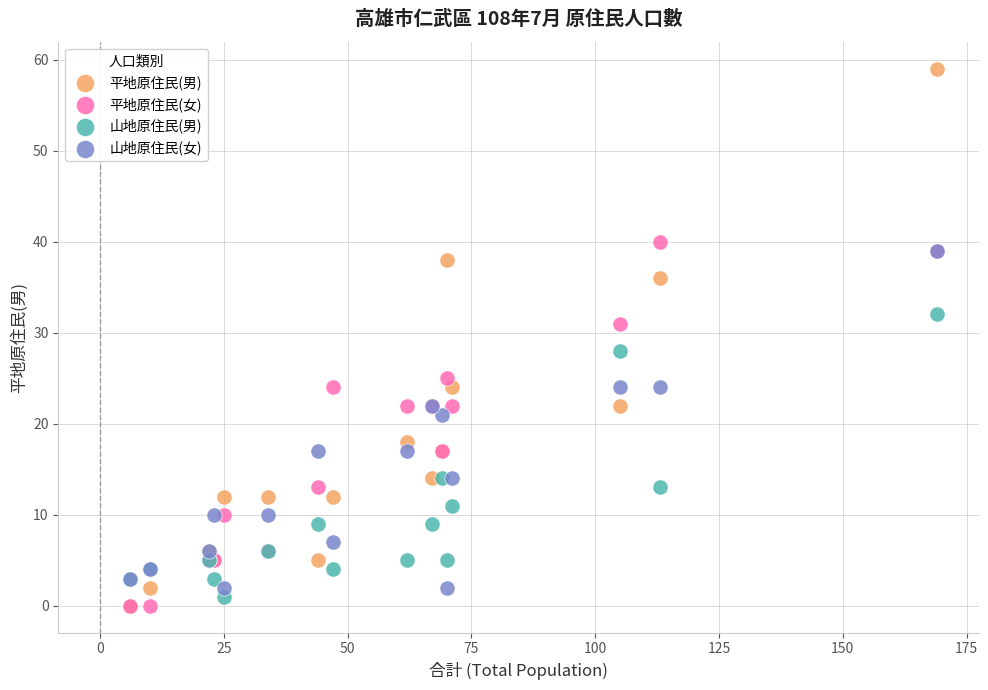

In the 平地原住民(男) series, what Y value is closest to 29?

24